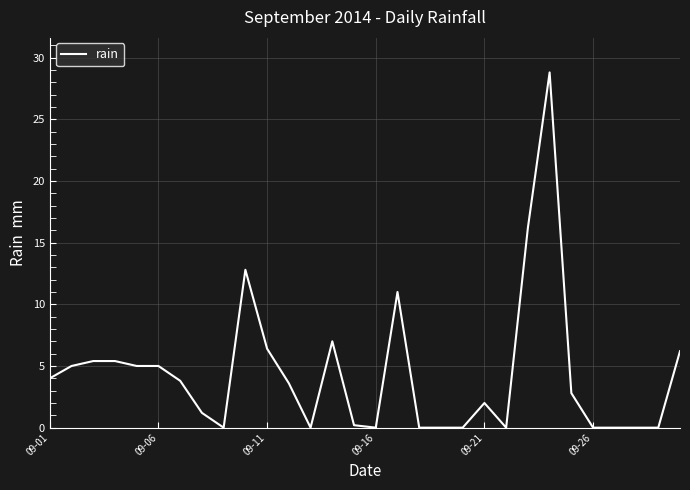

What is the difference between the maximum and minimum values?

28.8